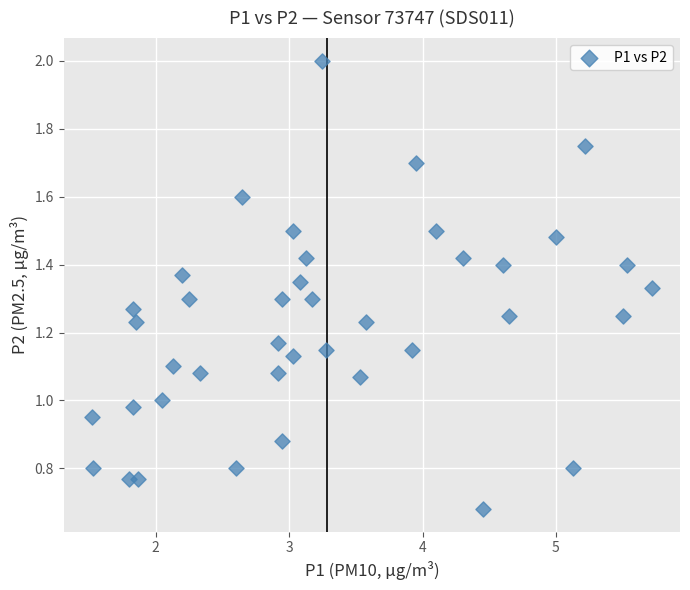

What is the range of X values (max minus min)?

4.2